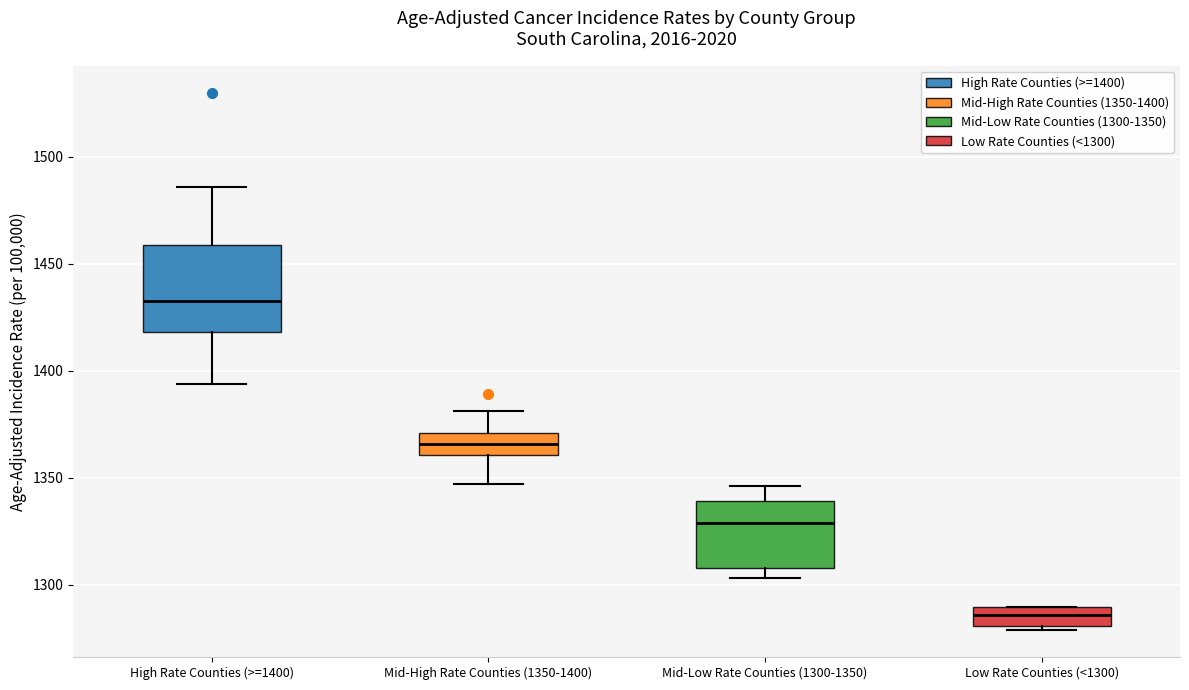

Reading left to right, read every box against the y-axis: the position of its median line, the range the box covers, and the ends of its whiskers. The values are not printed on the chart, so give them approximately, as read against the axis.

High Rate Counties (>=1400): median 1435, box 1420 to 1460, whiskers 1395 to 1485
Mid-High Rate Counties (1350-1400): median 1365, box 1360 to 1370, whiskers 1345 to 1380
Mid-Low Rate Counties (1300-1350): median 1330, box 1310 to 1340, whiskers 1305 to 1345
Low Rate Counties (<1300): median 1285, box 1280 to 1290, whiskers 1280 (just below the box's lower edge) to 1290